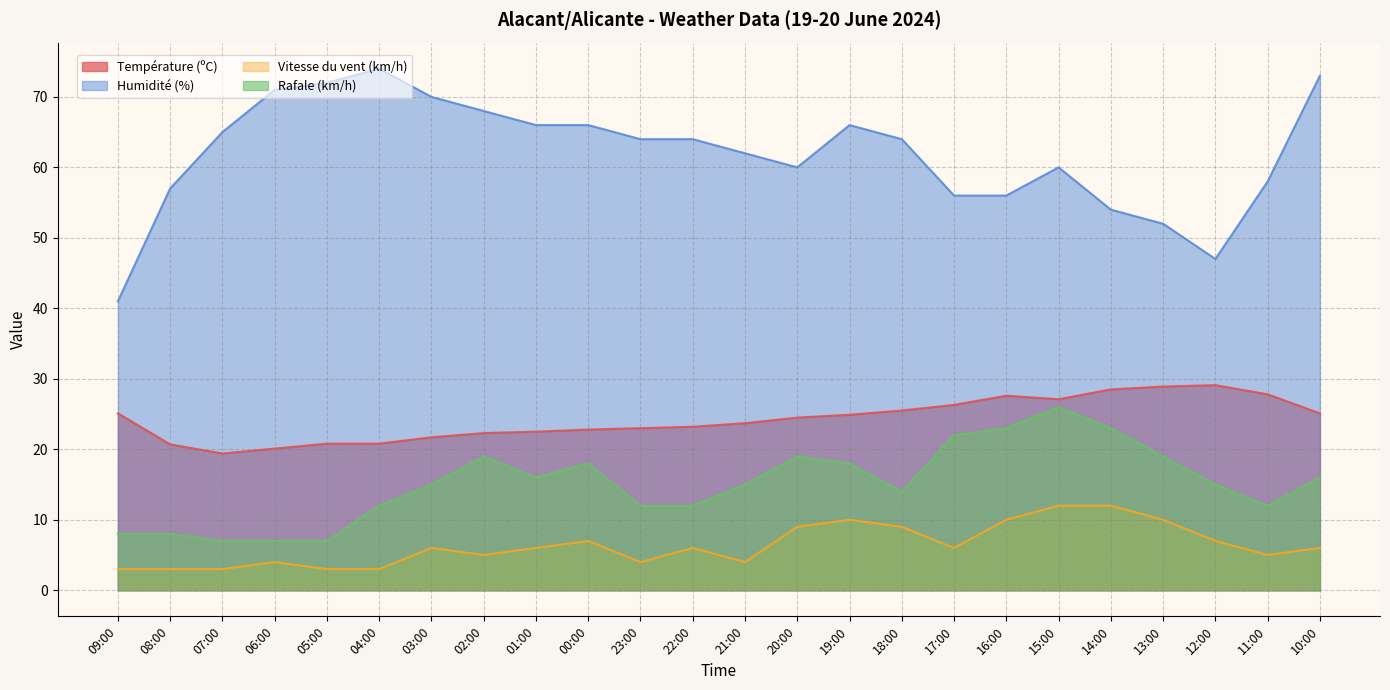

List the series in order of their peak value, highest first.

Humidité (%), Température (ºC), Rafale (km/h), Vitesse du vent (km/h)